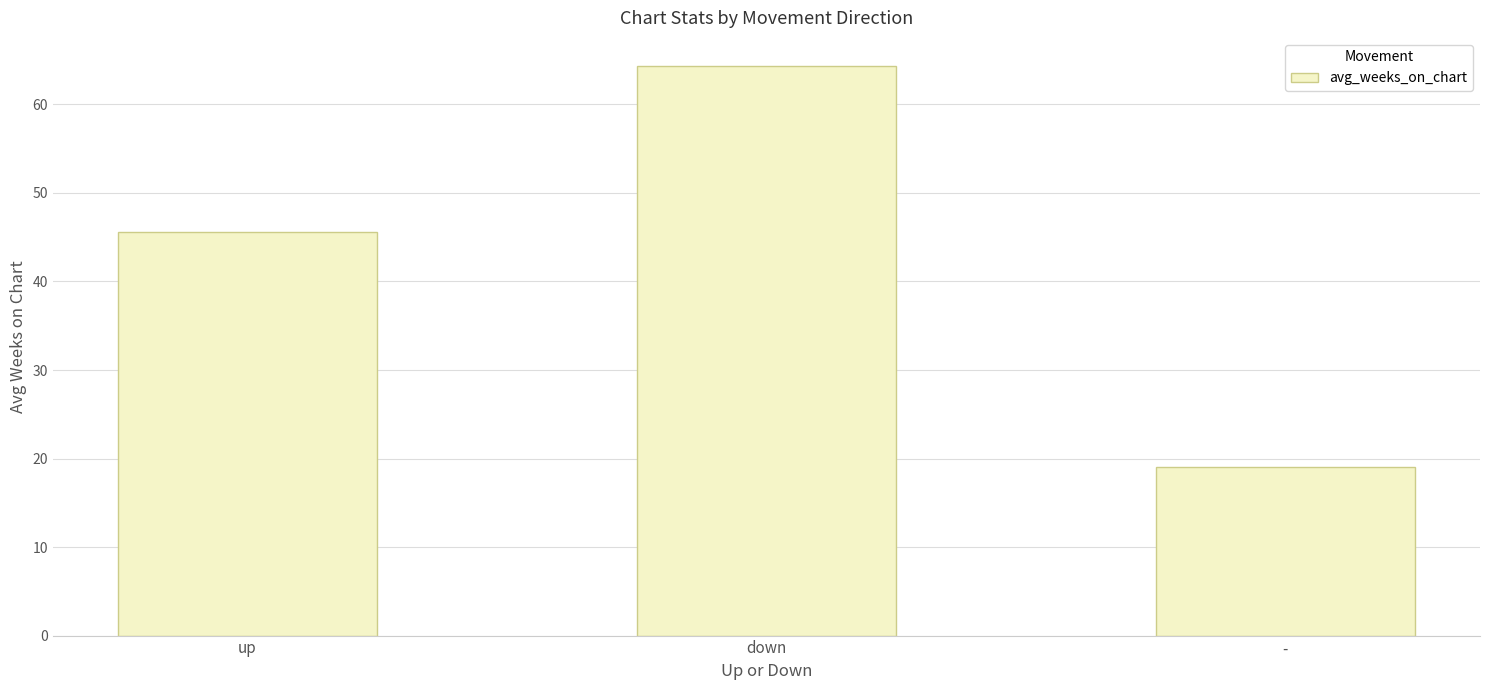

Read the value at down.

64.3